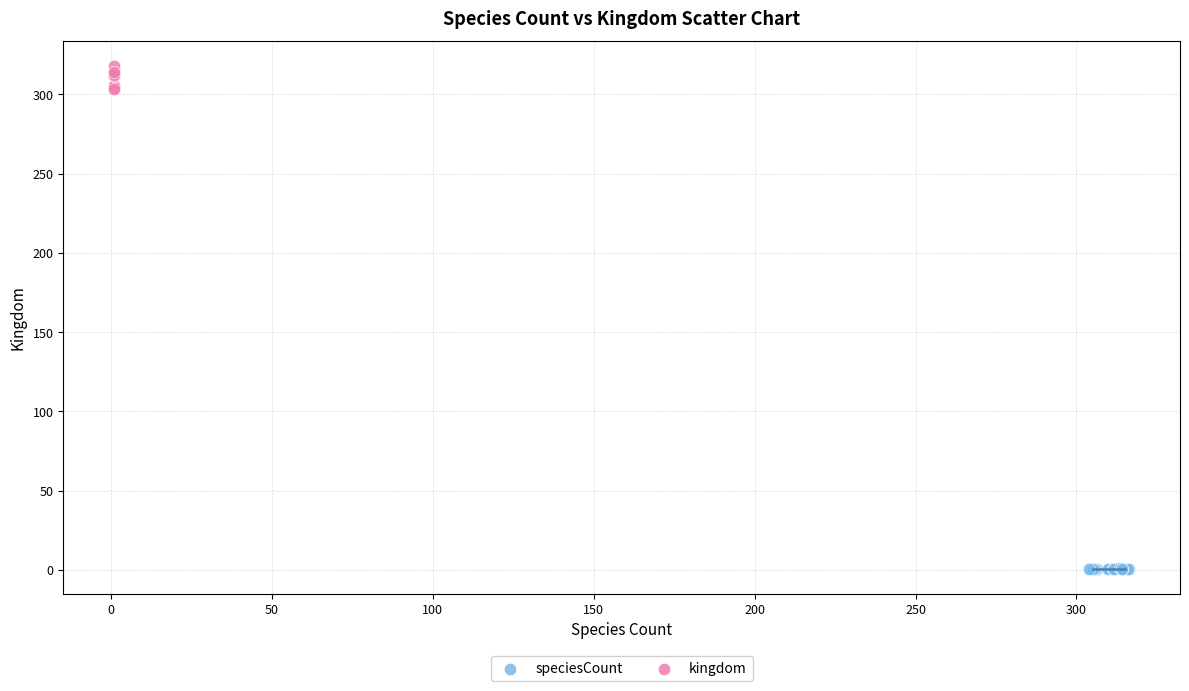

Which series contains the highest Y value?

kingdom